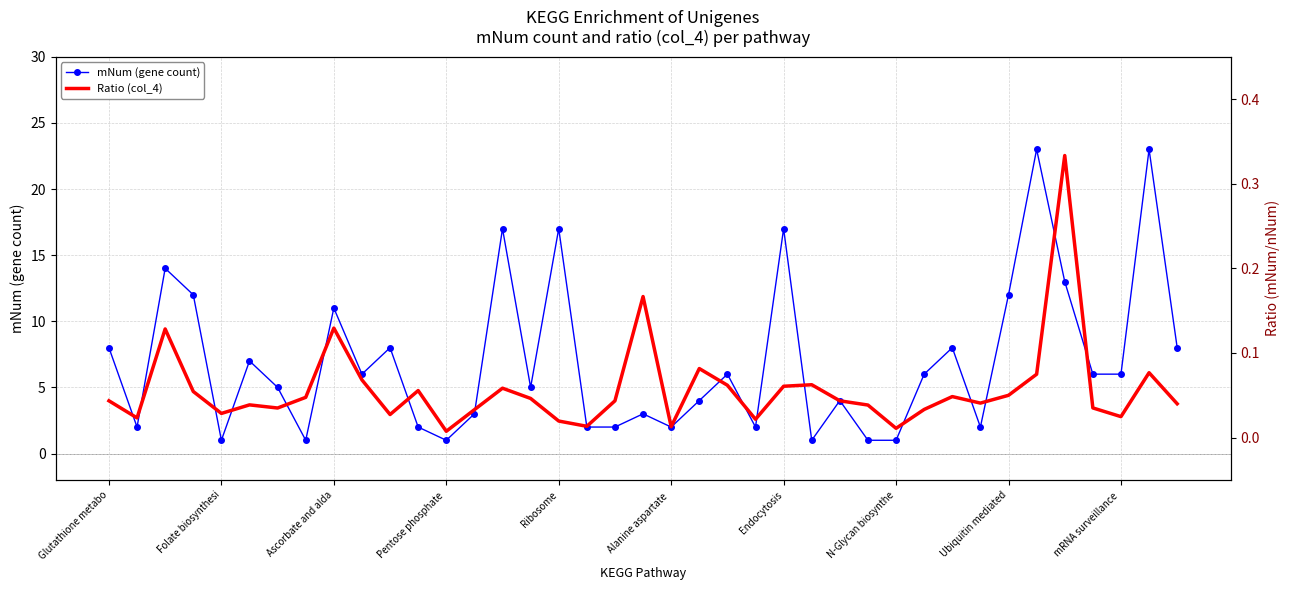

Reading right to left, extract all data points from this chart.

mNum (gene count): 8.0	23.0	6.0	6.0	13.0	23.0	12.0	2.0	8.0	6.0	1.0	1.0	4.0	1.0	17.0	2.0	6.0	4.0	2.0	3.0	2.0	2.0	17.0	5.0	17.0	3.0	1.0	2.0	8.0	6.0	11.0	1.0	5.0	7.0	1.0	12.0	14.0	2.0	8.0
Ratio (col_4): 0.0	0.1	0.0	0.0	0.3	0.1	0.1	0.0	0.0	0.0	0.0	0.0	0.0	0.1	0.1	0.0	0.1	0.1	0.0	0.2	0.0	0.0	0.0	0.0	0.1	0.0	0.0	0.1	0.0	0.1	0.1	0.0	0.0	0.0	0.0	0.1	0.1	0.0	0.0